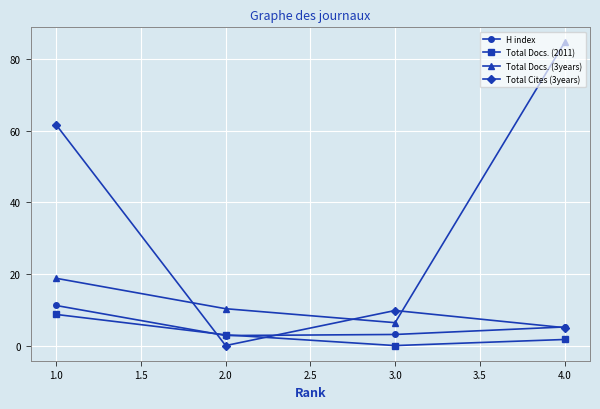

The value of H index at 4.0 is 5.2. True or false?

True